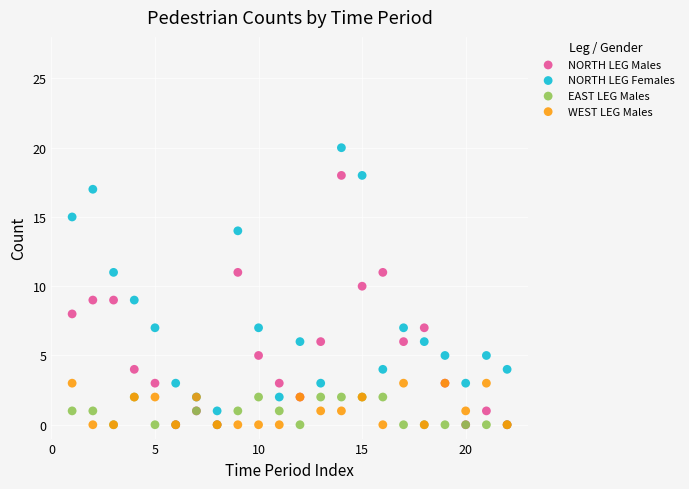

Which series has the largest Y range (max minus min)?

NORTH LEG Females